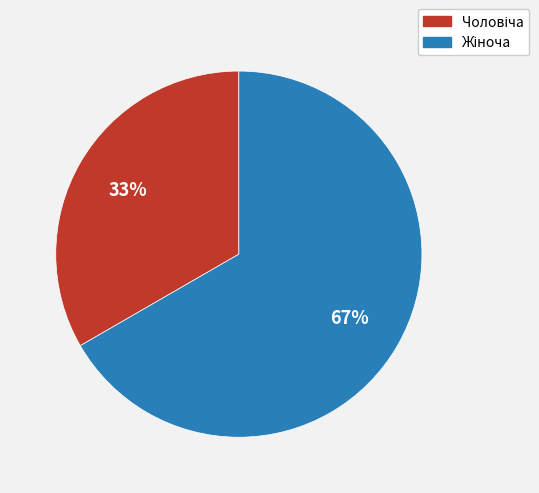

Does any single category account for the majority?

Yes